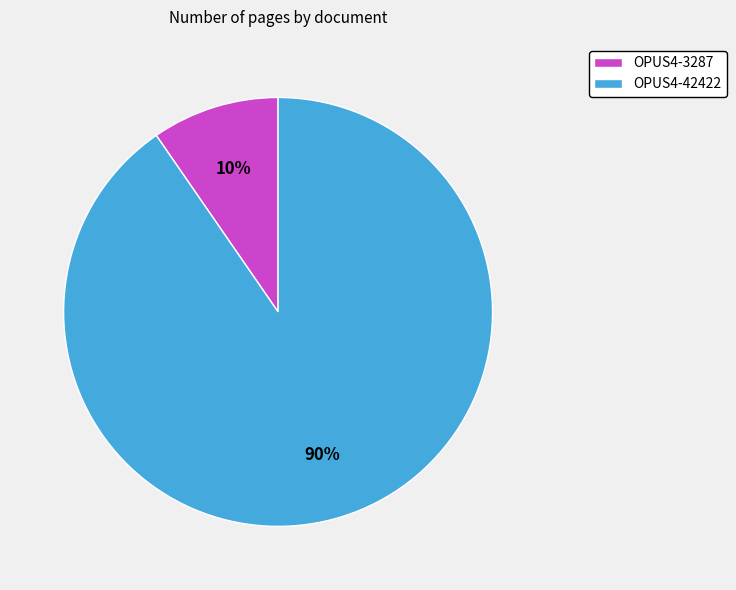

Which slice represents more than half of the pie?

OPUS4-42422